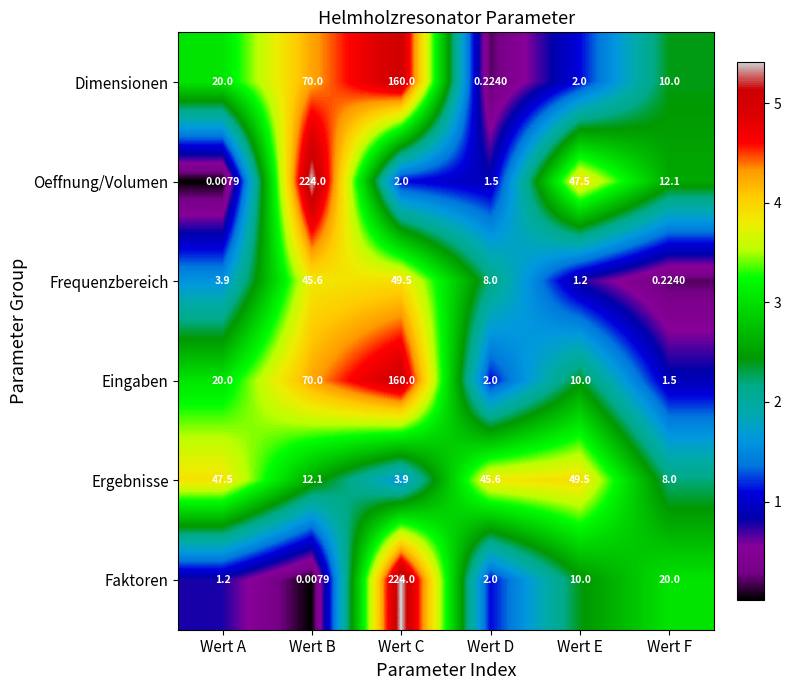

At which label does Ergebnisse first exceed 45?

Wert A